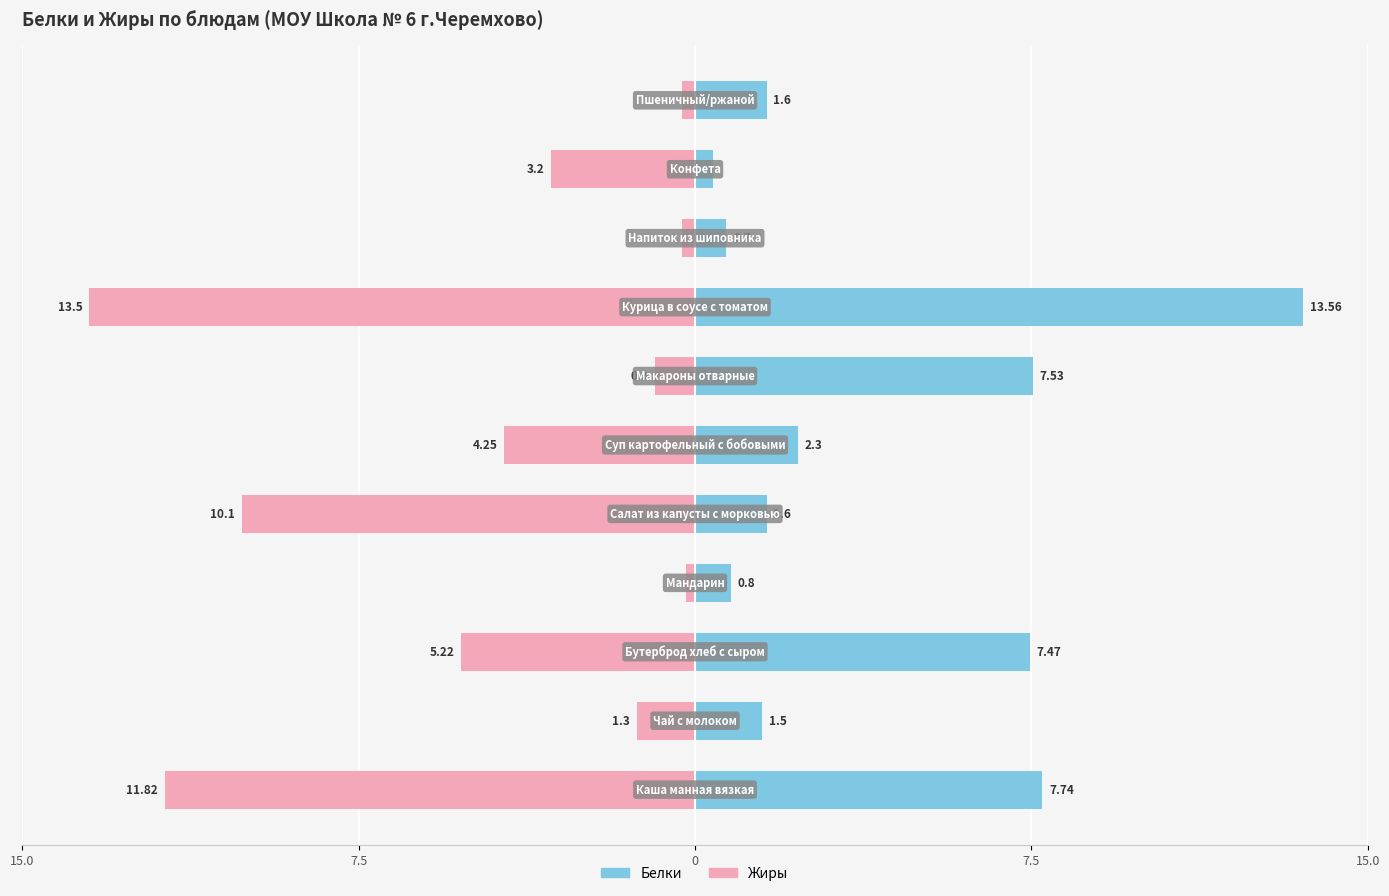

How many values in the Белки series exceed 1?

8